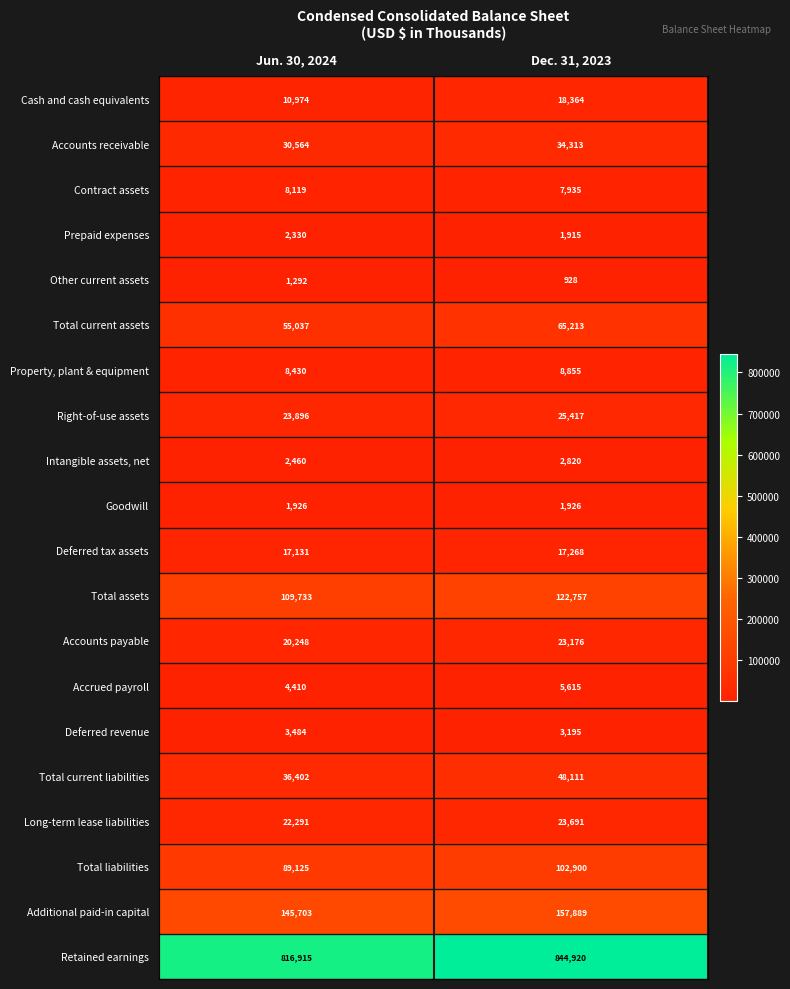

Which series has the largest total across all categories?

Retained earnings